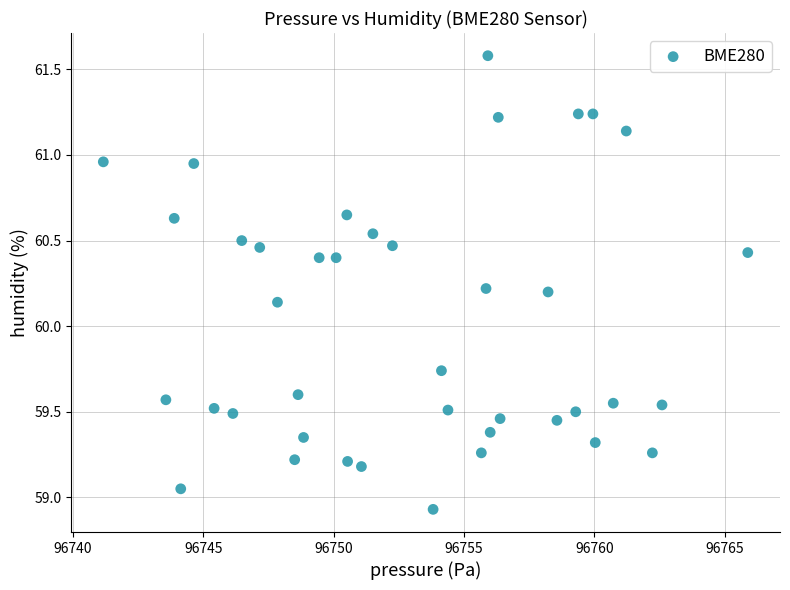

What is the range of X values (max minus min)?

24.7